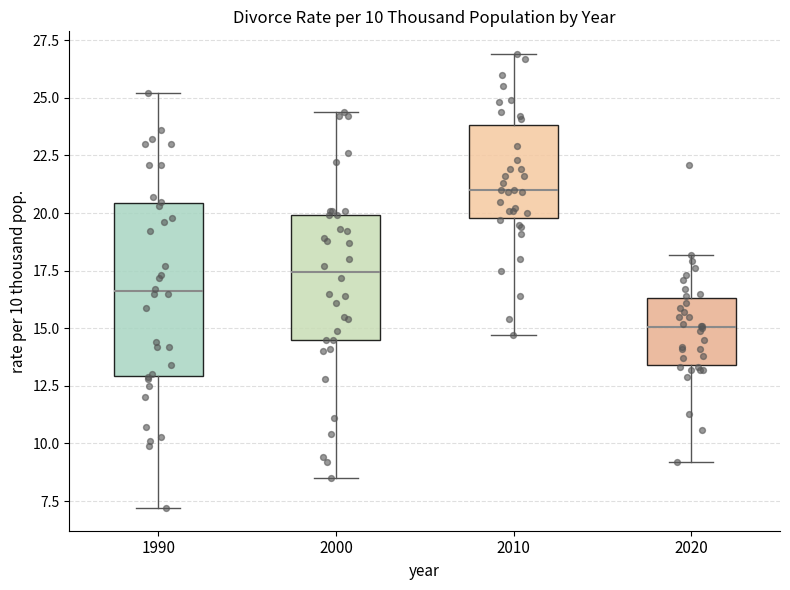

Comparing the boxes themselves (not the whiskers), which one is the tallest?

1990